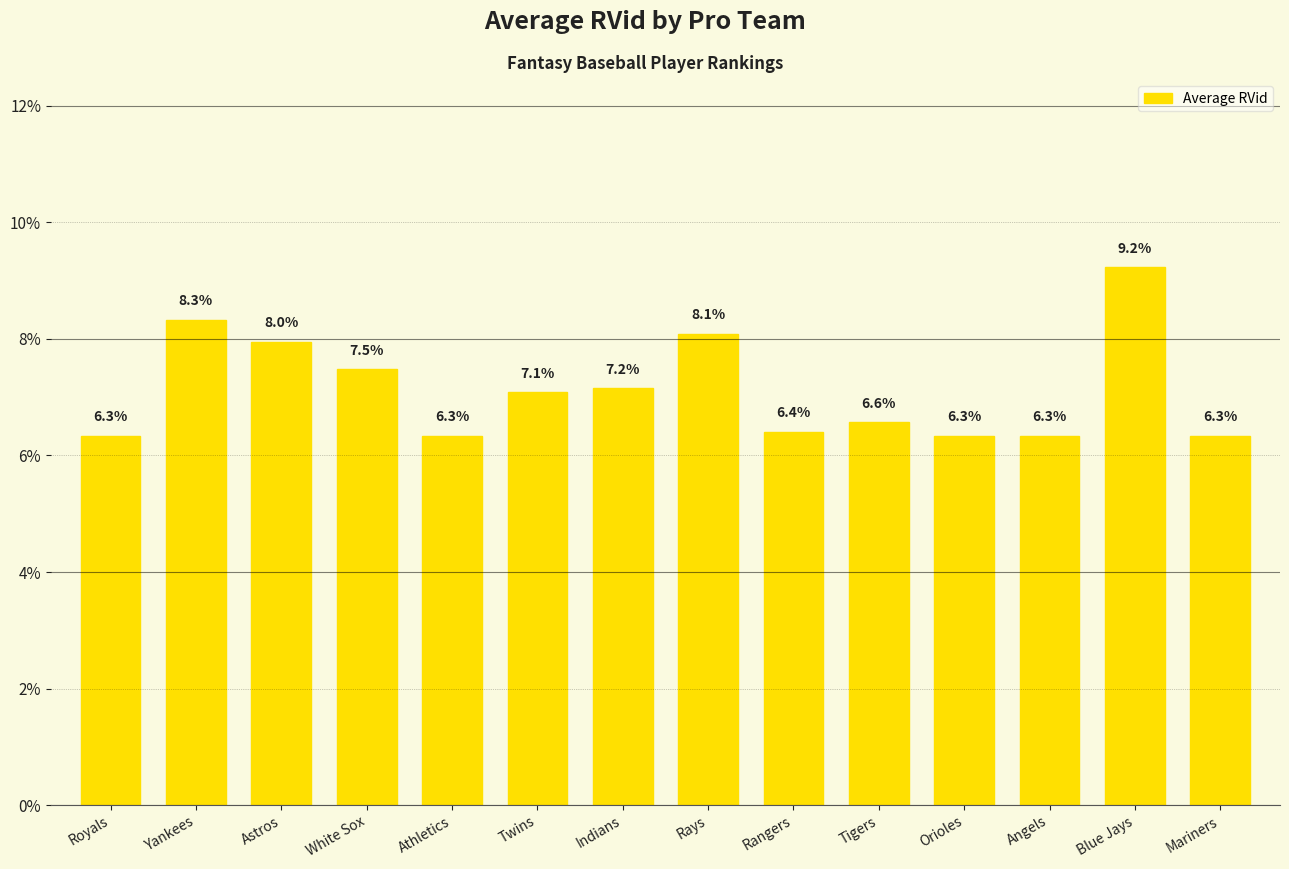

What is the maximum value shown in the chart?

9.2